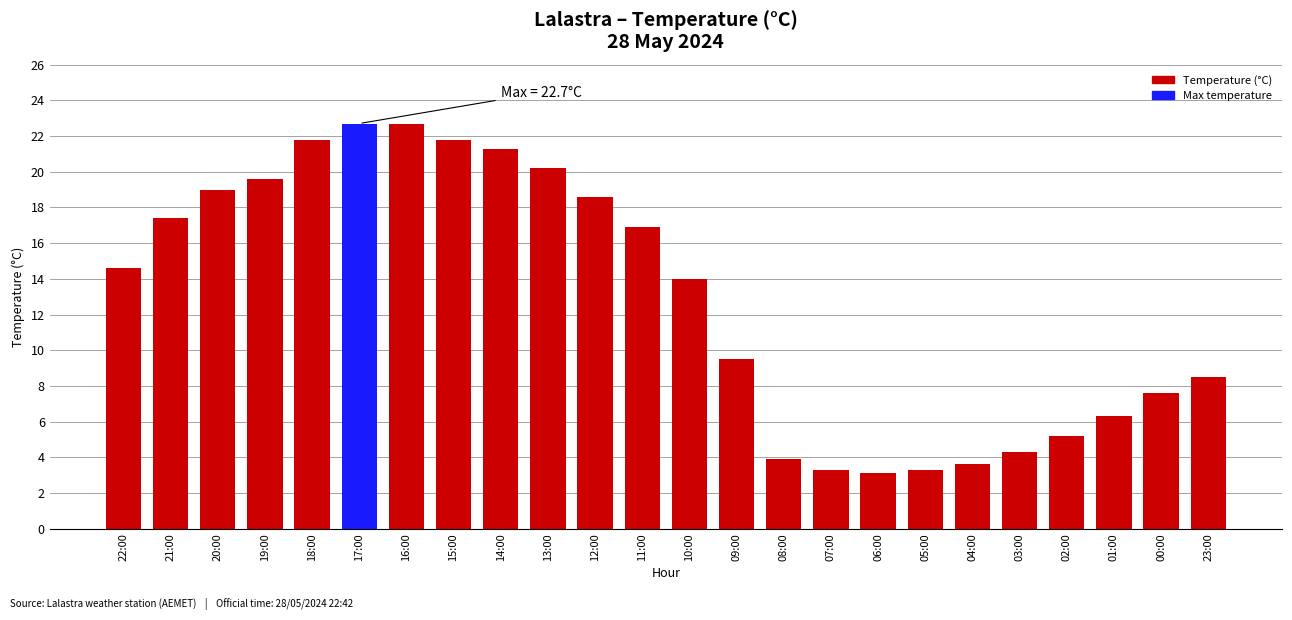

Count the number of categories in the chart.

24